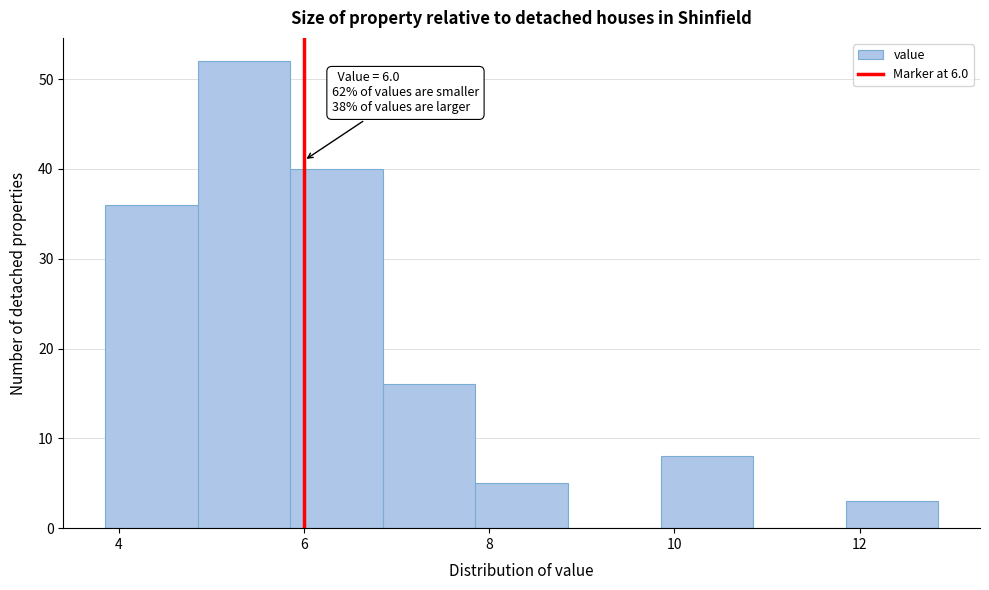

Over which range of the x-axis is the bar tallest?

4.85 to 5.85